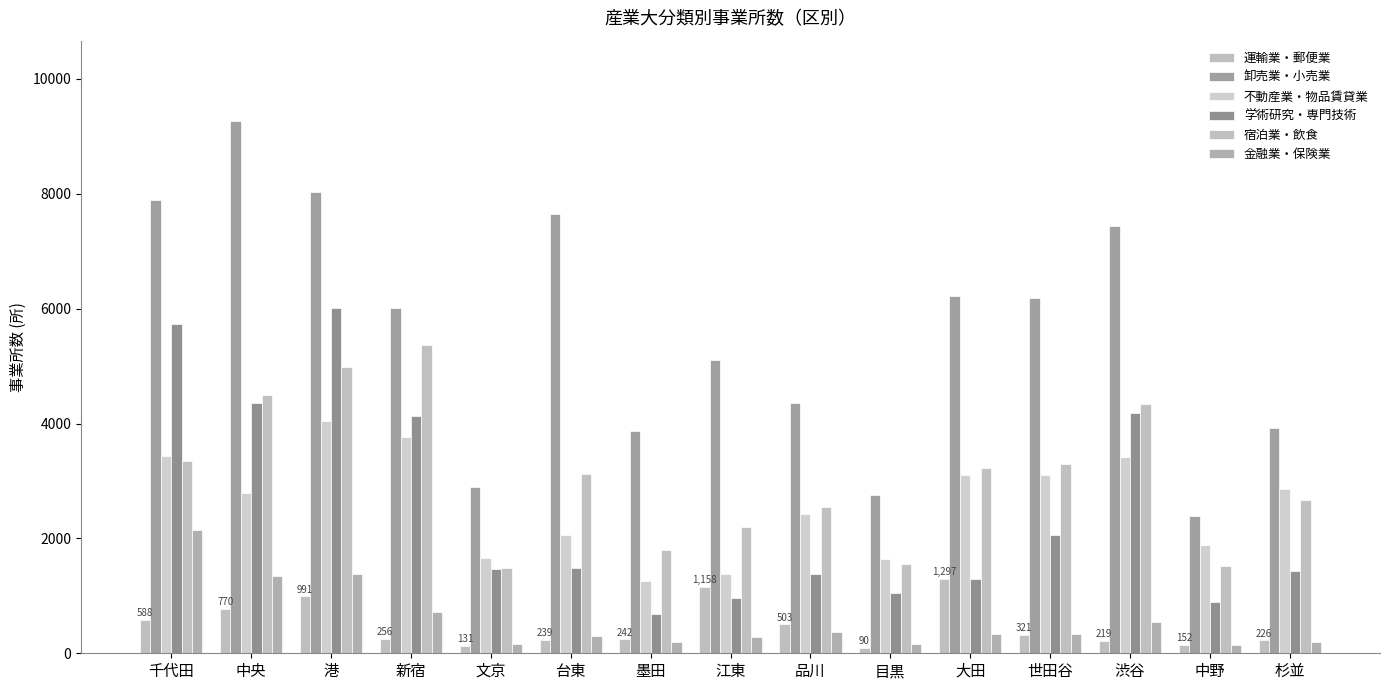

List the series in order of their peak value, highest first.

卸売業・小売業, 学術研究・専門技術, 宿泊業・飲食, 不動産業・物品賃貸業, 金融業・保険業, 運輸業・郵便業